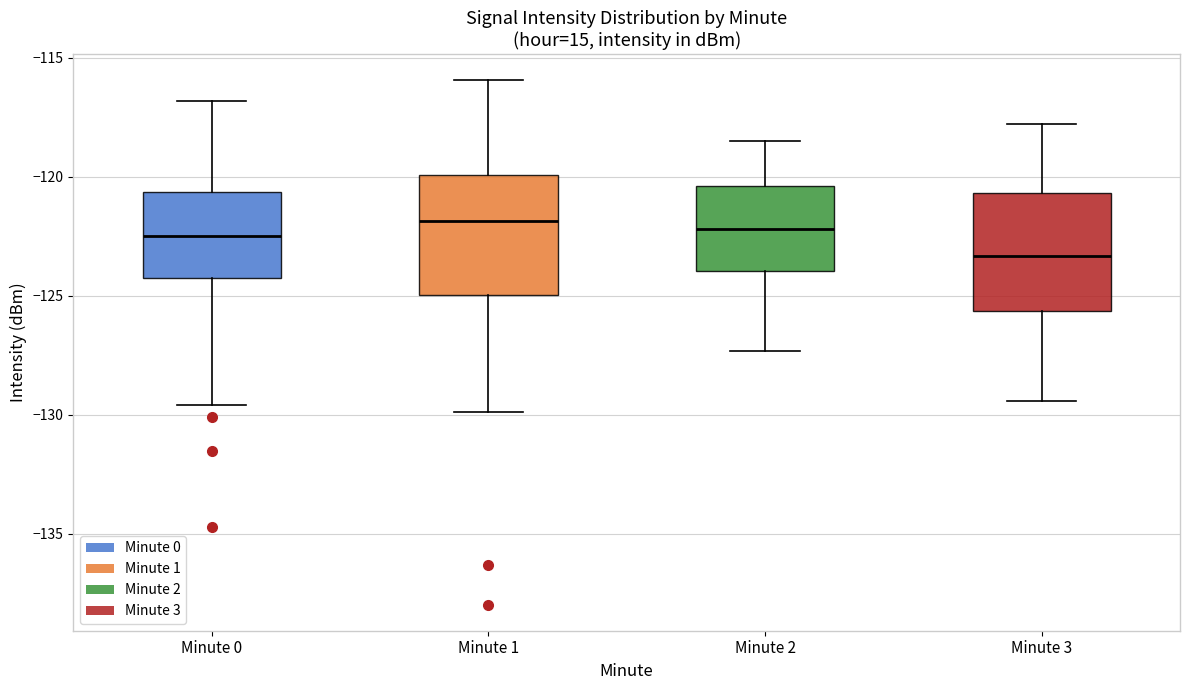

Reading left to right, read every box against the y-axis: the position of its median line, the range the box covers, and the ends of its whiskers. The values are not printed on the chart, so give them approximately, as read against the axis.

Minute 0: median -122.5, box -124.5 to -120.5, whiskers -129.5 to -117.0
Minute 1: median -122.0, box -125.0 to -120.0, whiskers -130.0 to -116.0
Minute 2: median -122.0, box -124.0 to -120.5, whiskers -127.5 to -118.5
Minute 3: median -123.5, box -125.5 to -120.5, whiskers -129.5 to -118.0